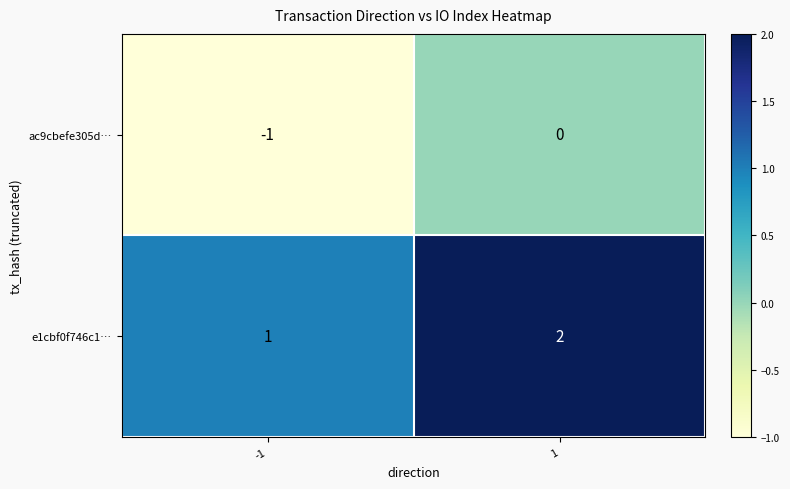

List the series in order of their overall mean, highest first.

e1cbf0f746c1…, ac9cbefe305d…